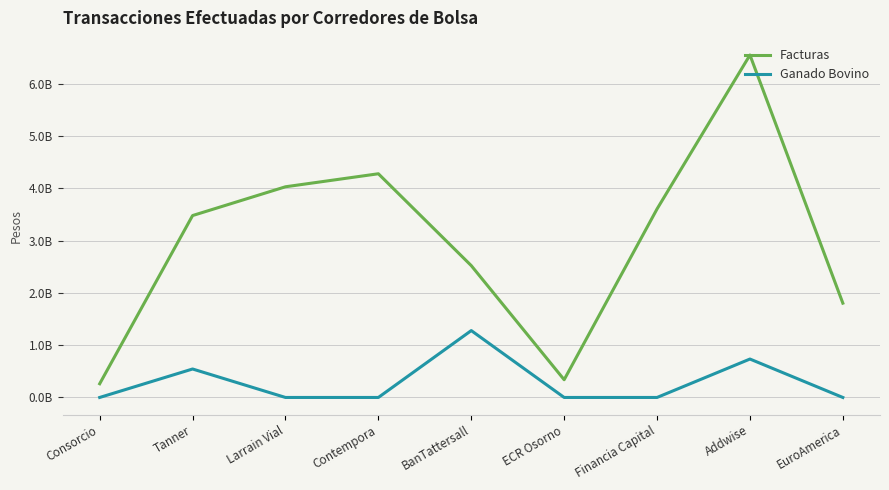

True or false: Ganado Bovino and Facturas intersect in this chart.

False